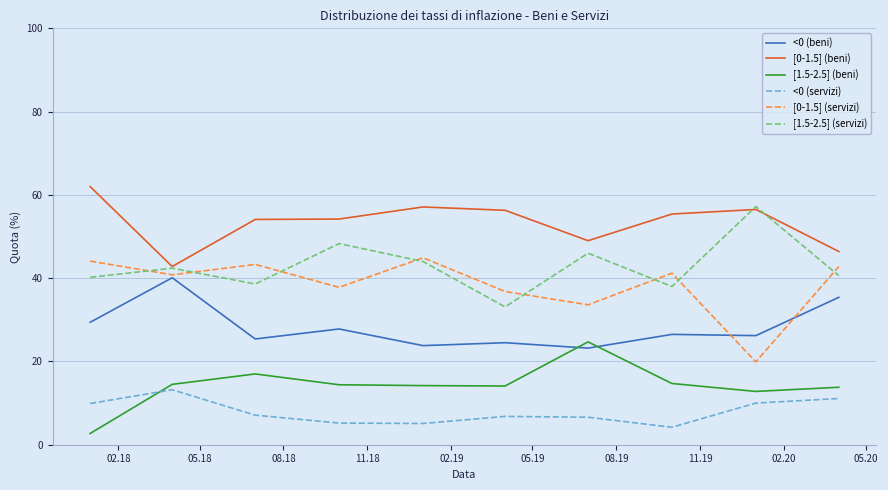

True or false: [1.5-2.5] (beni) and [0-1.5] (servizi) cross at least once.

False